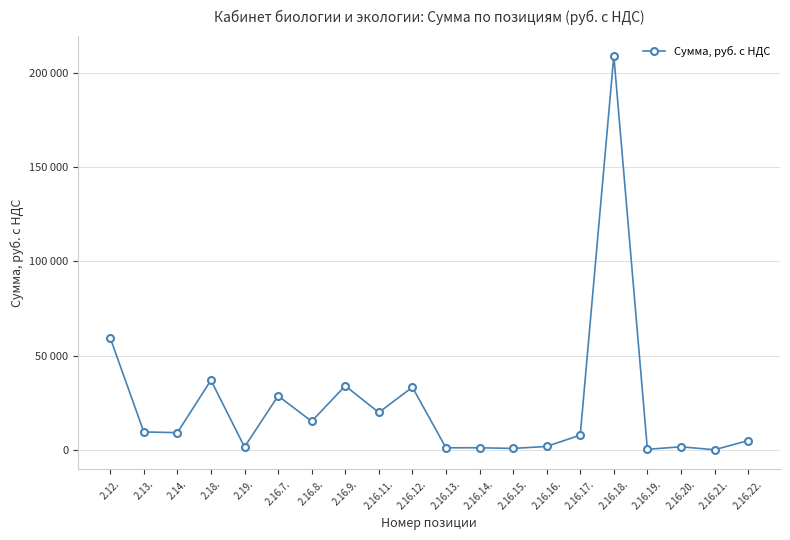

What is the label of the 19th point from the left?

2.16.21.